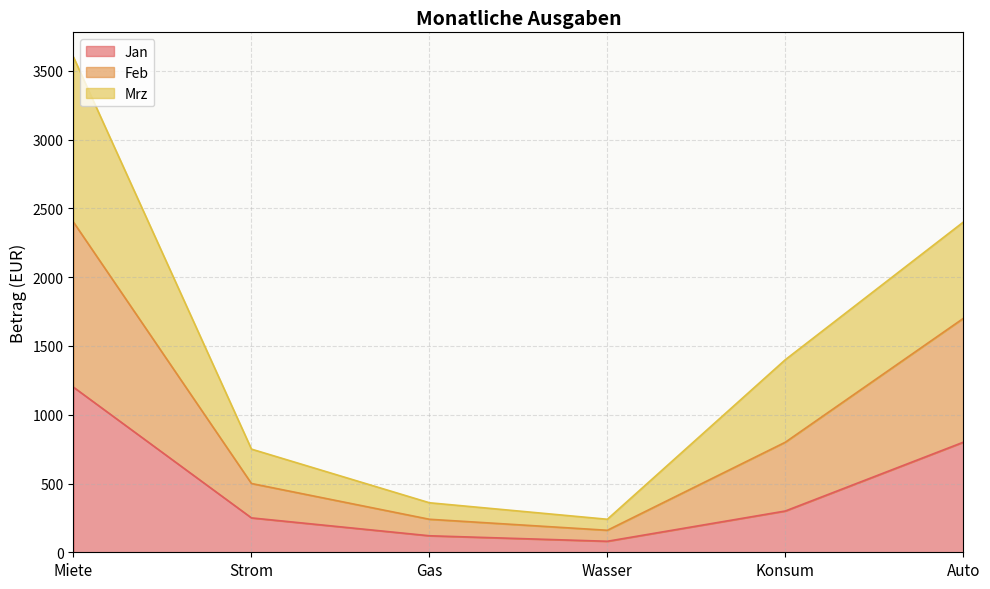

Count the number of categories in the chart.

6